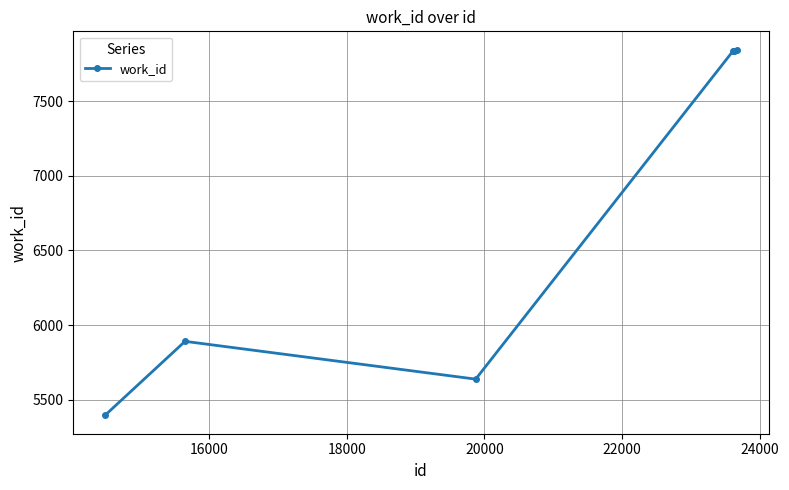

What is the smallest value displayed?

5395